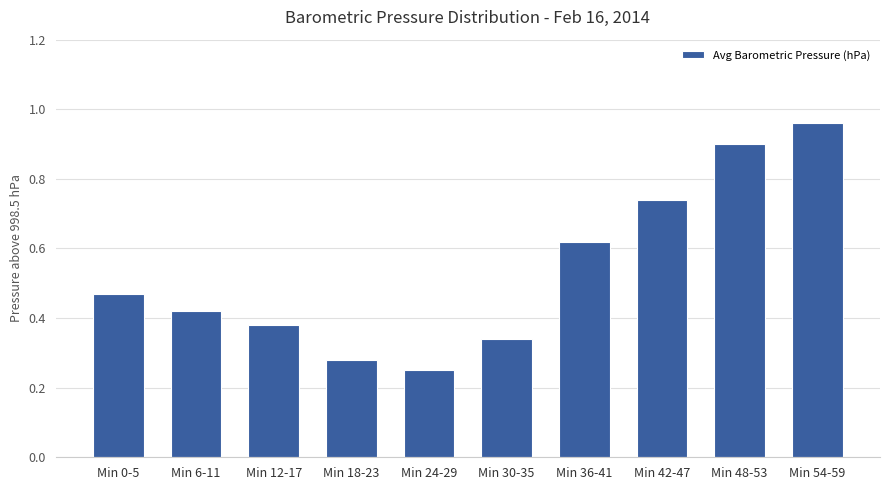

What is the label of the 5th bar from the right?

Min 30-35